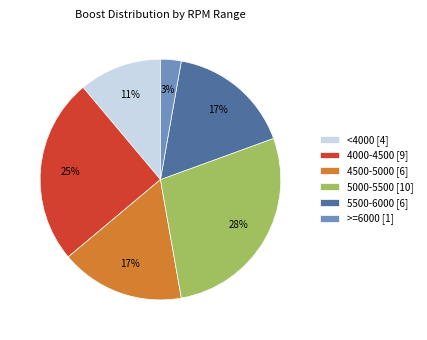

Is there any slice that represents more than half of the pie?

No